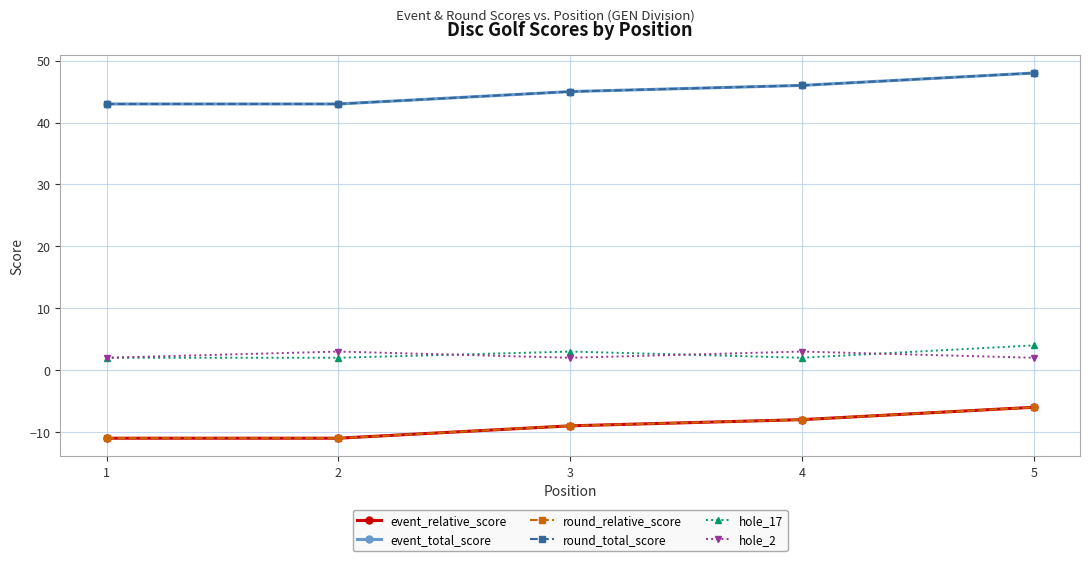

Does the chart have visible grid lines?

Yes